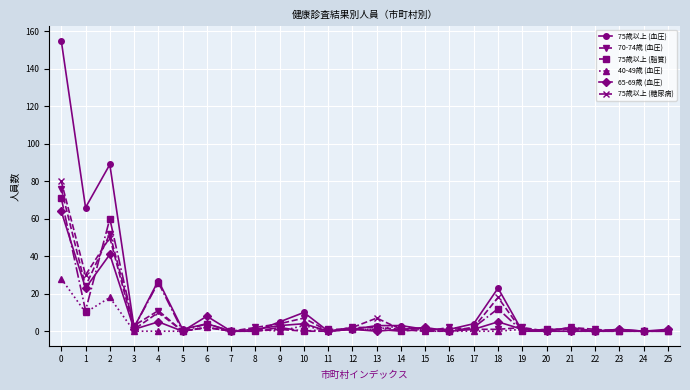

What is the difference between the maximum and minimum values in the 40-49歳 (血圧) series?

28